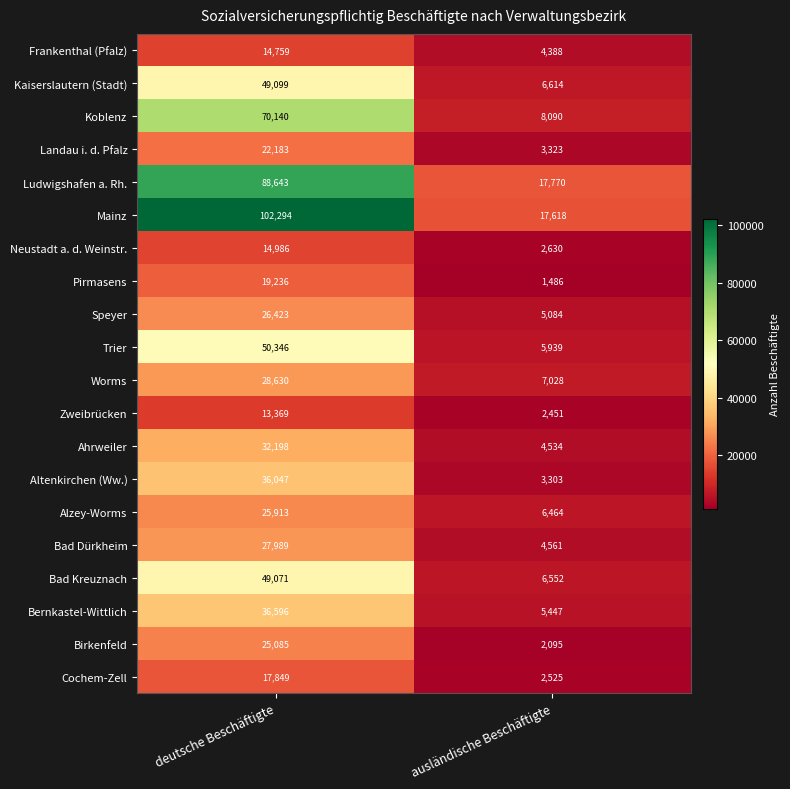

At which category does the chart reach its peak across all series?

deutsche Beschäftigte